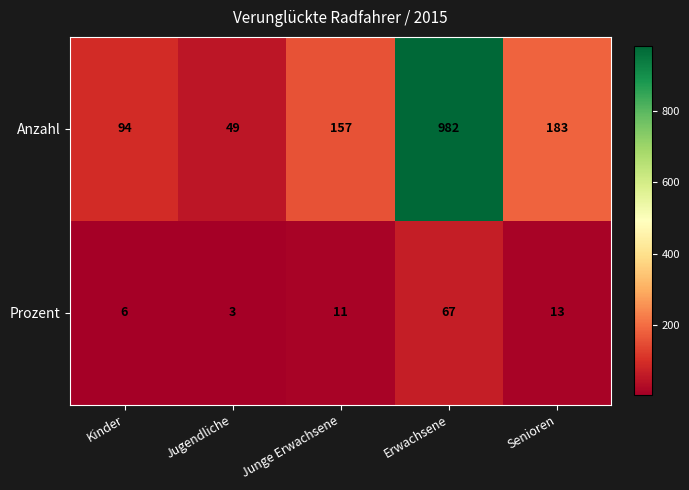

Reading left to right, list all the values displayed in this chart.

Anzahl: Kinder=94	Jugendliche=49	Junge Erwachsene=157	Erwachsene=982	Senioren=183
Prozent: Kinder=6	Jugendliche=3	Junge Erwachsene=11	Erwachsene=67	Senioren=13